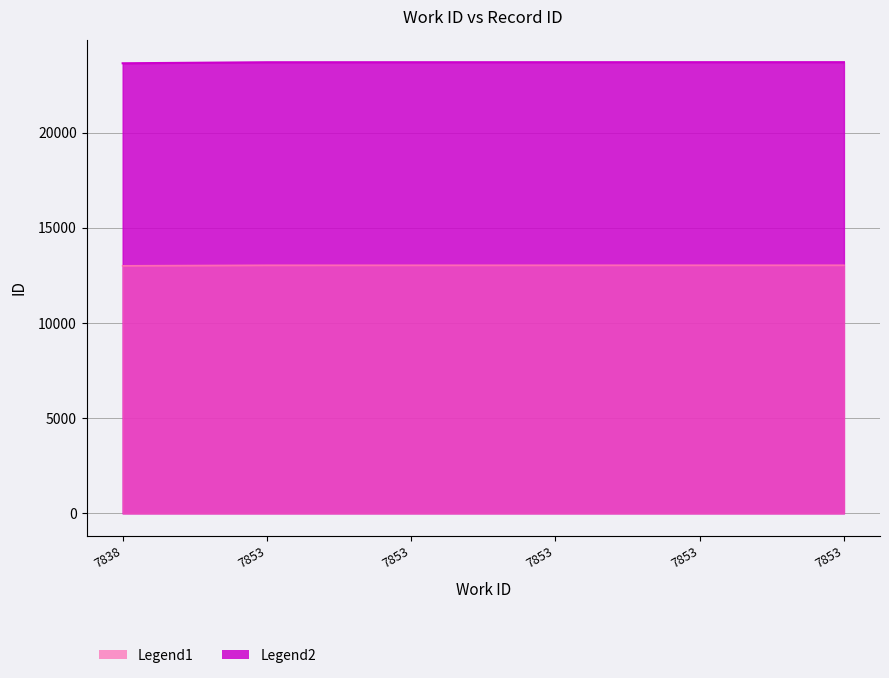

How many data points does each series have?

6